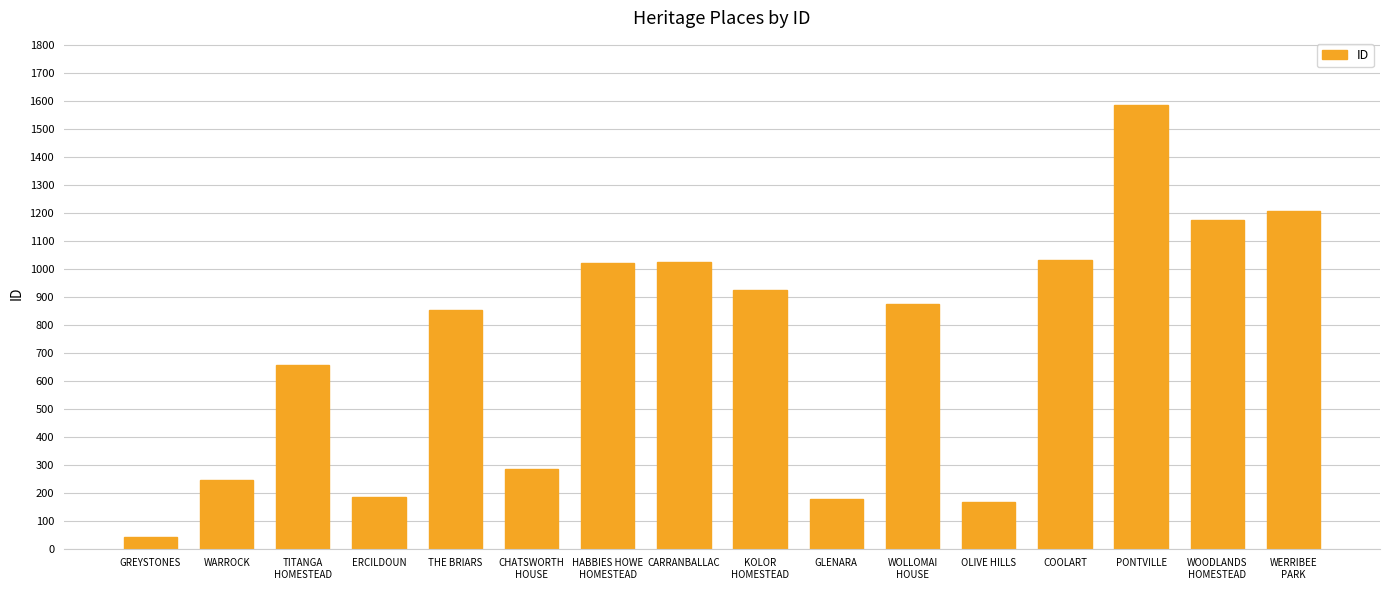

Between TITANGA
HOMESTEAD and GLENARA, which is larger?

TITANGA
HOMESTEAD